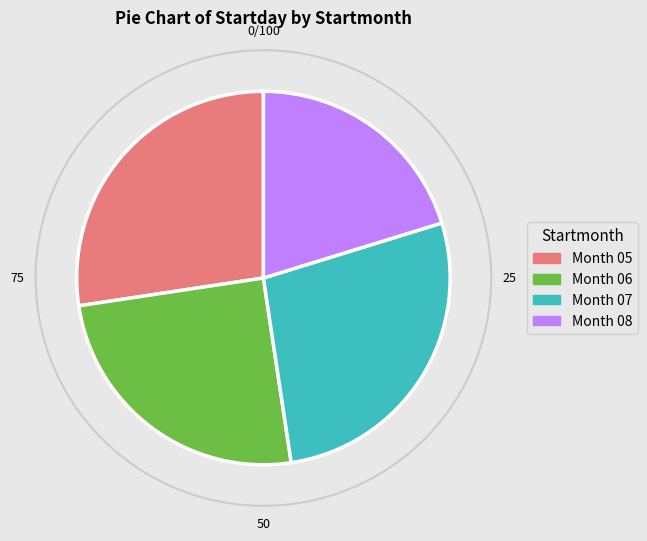

Is there a majority slice in this chart?

No